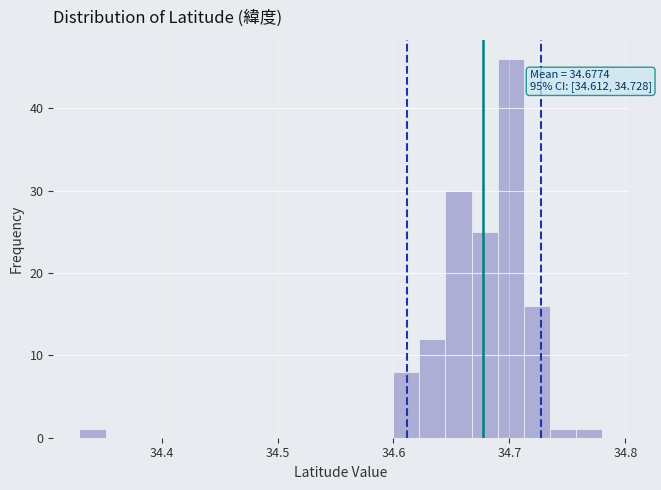

Read against the x-axis, roughly where is the centre of the tallest bar?

34.70